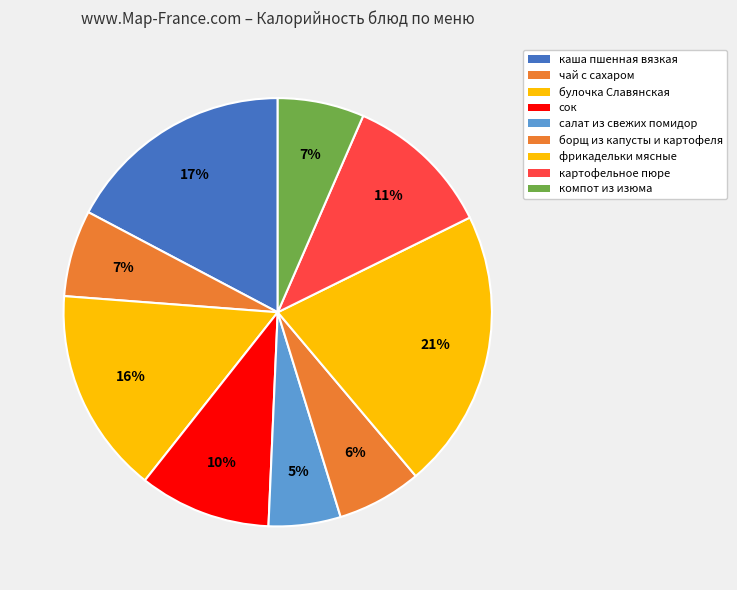

Combined, do фрикадельки мясные and борщ из капусты и картофеля account for over 50%?

No